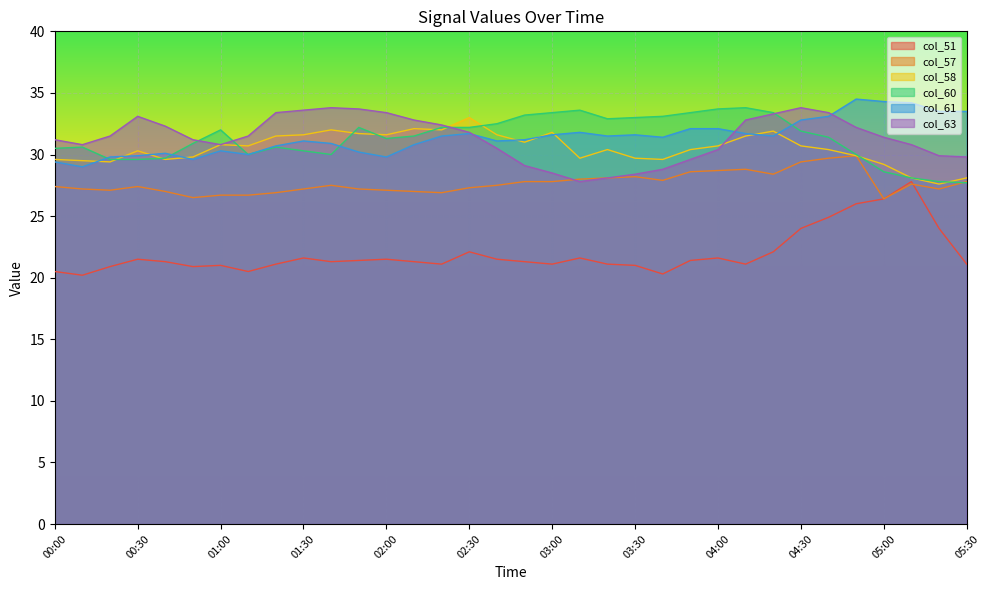

Which series changed the most between 02:50 and 04:50?

col_51